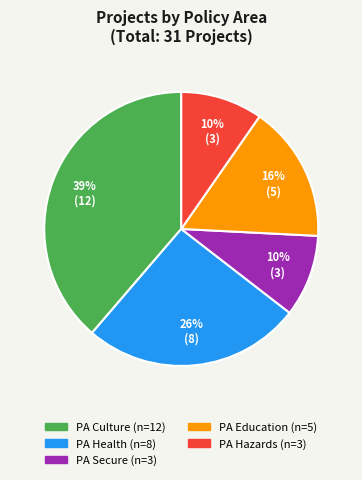

To the nearest percent, what is the average slice percentage?

20%